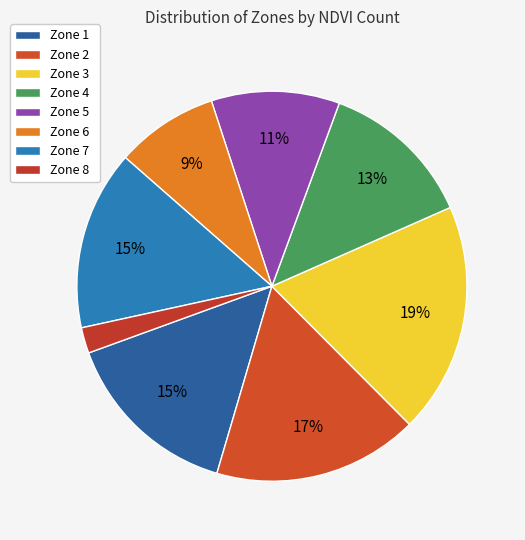

What percentage is the Zone 7 slice, to the nearest percent?

15%